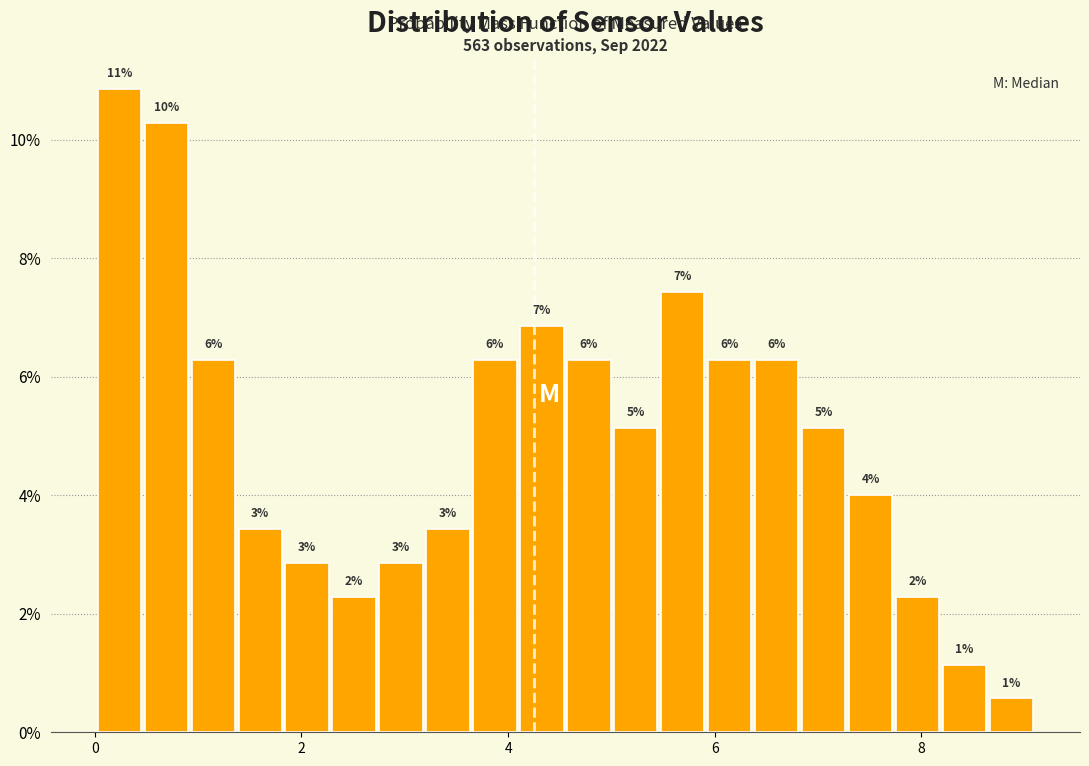

Around what value on the x-axis is the tallest bar? Give the approximate position of its centre, as read against the axis.

0.2